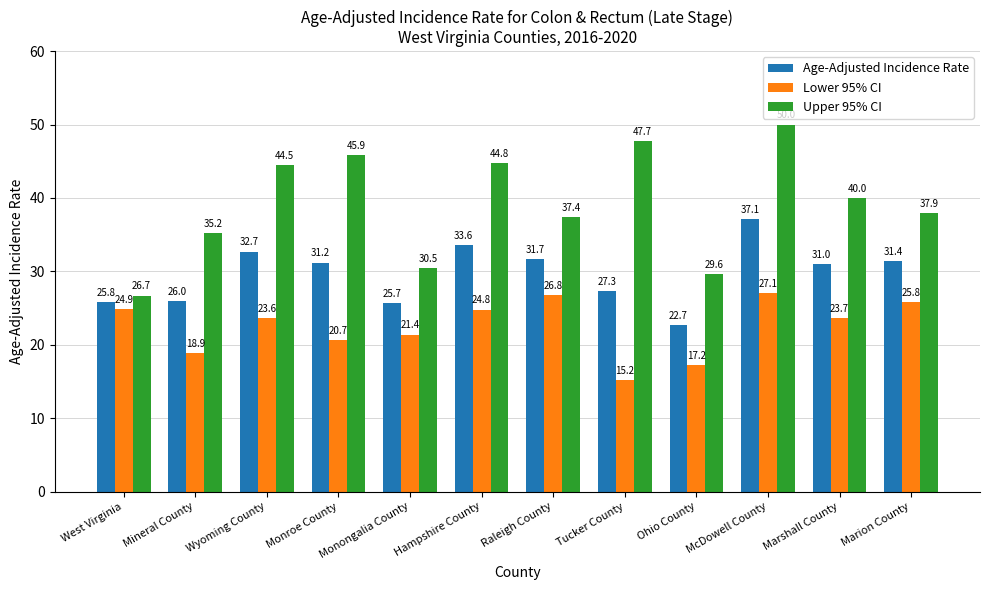

Is it true that Lower 95% CI equals 46.2 at Marion County?

False